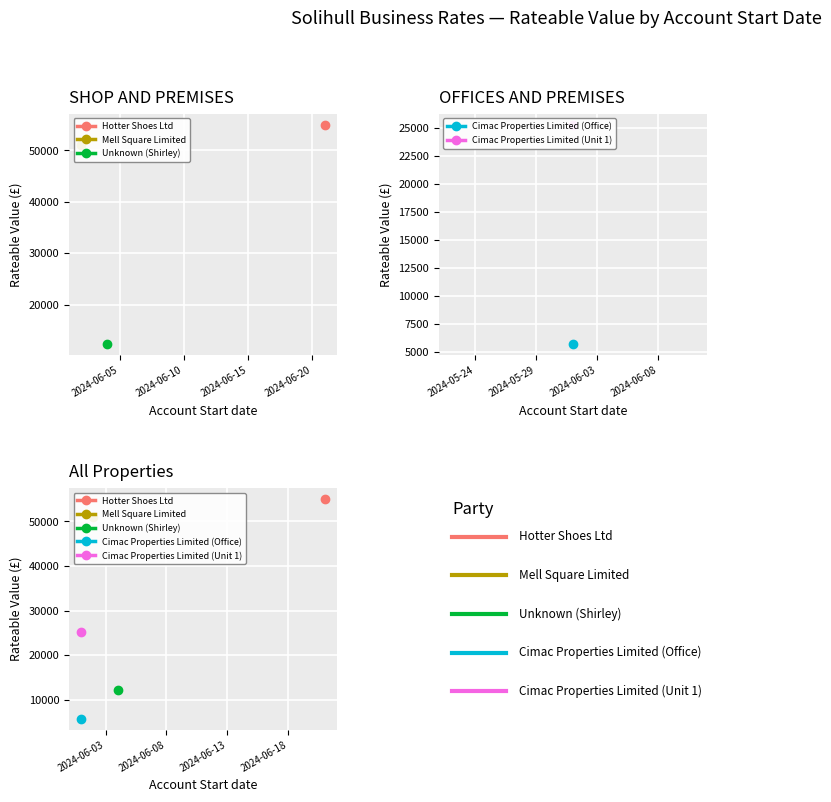

What is the ratio of the value at 2024-06-01 to the value at 2024-06-21?

0.5